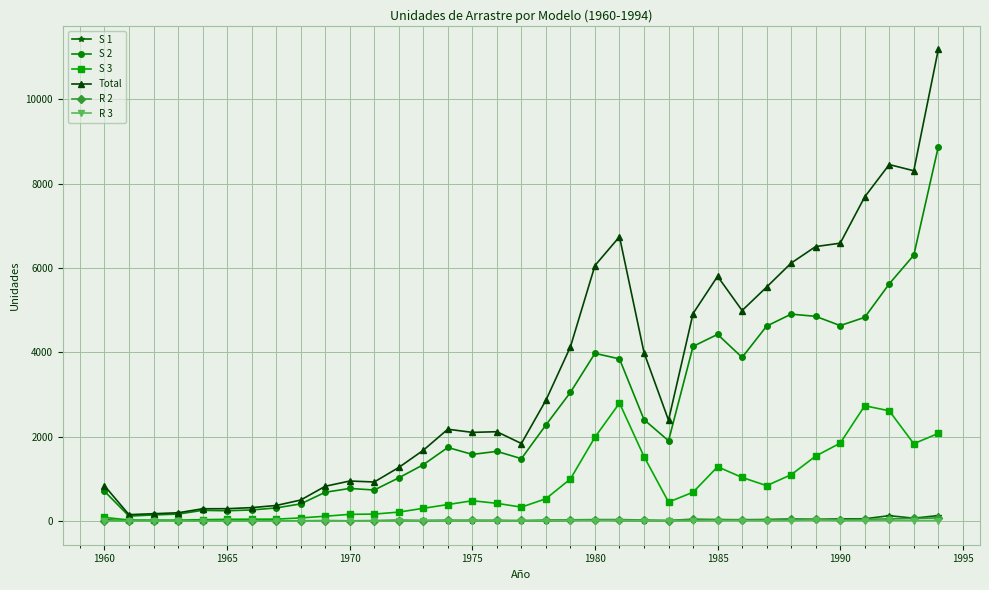

What is the difference between the maximum and minimum values in the R 2 series?

76